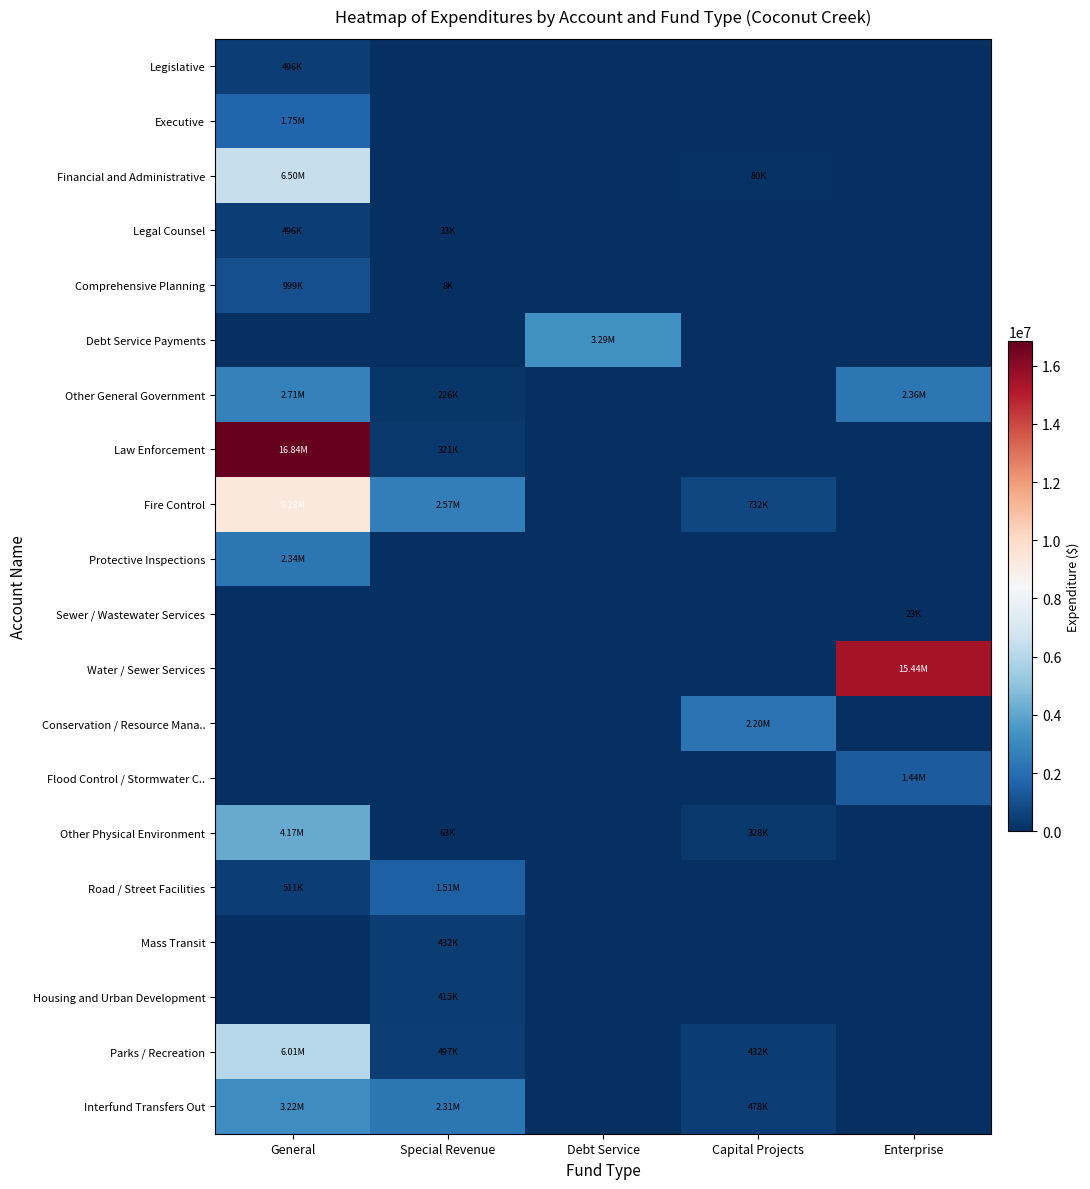

At which category is the sum across all series the highest?

General